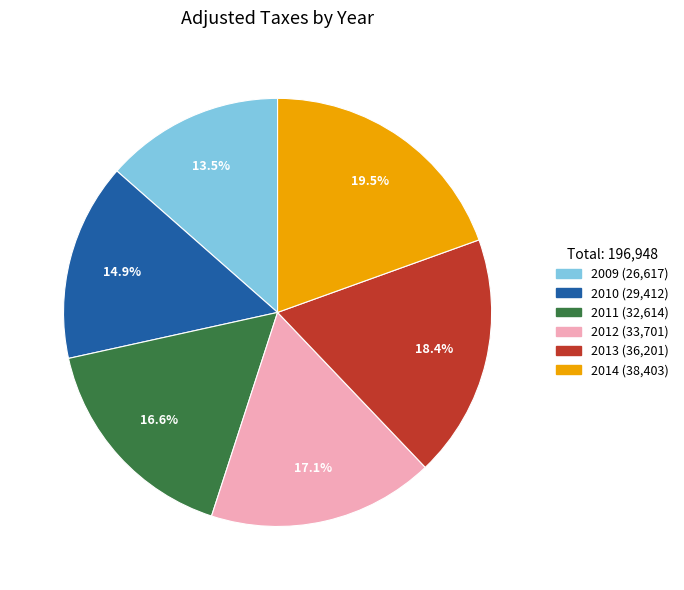

What percentage is the 2013 slice, to the nearest percent?

18%